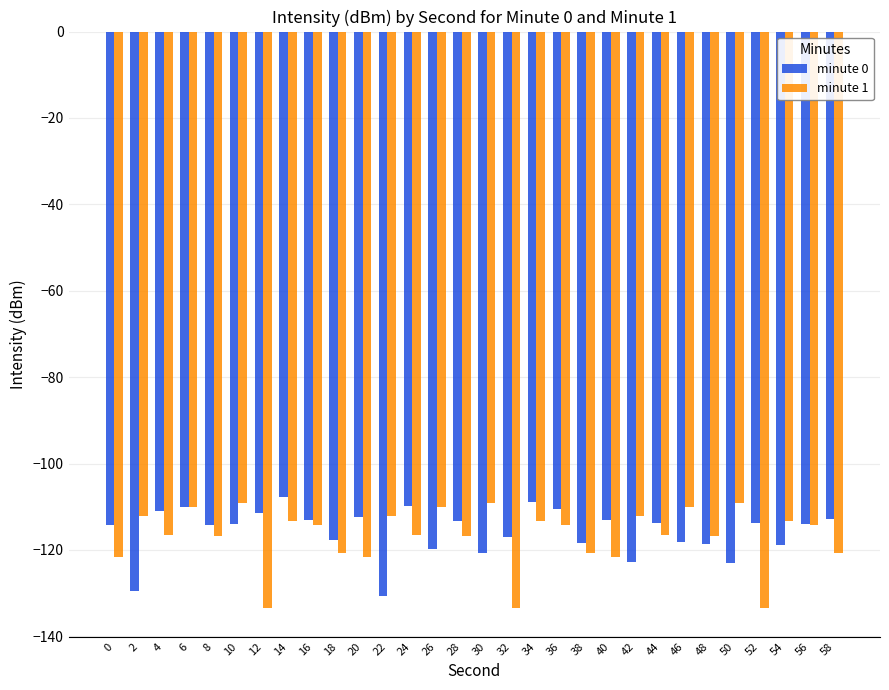

Is the value of minute 0 at 38 greater than the value of minute 1 at 34?

No